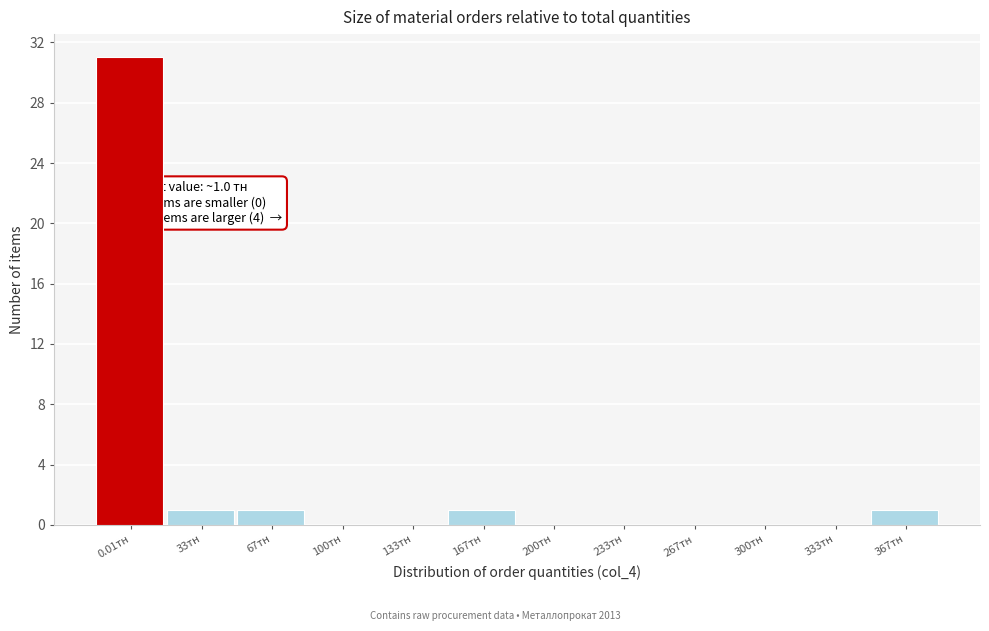

Reading right to left, transcribe all the data shown in this chart.

367тн=1	333тн=0	300тн=0	267тн=0	233тн=0	200тн=0	167тн=1	133тн=0	100тн=0	67тн=1	33тн=1	0.01тн=31